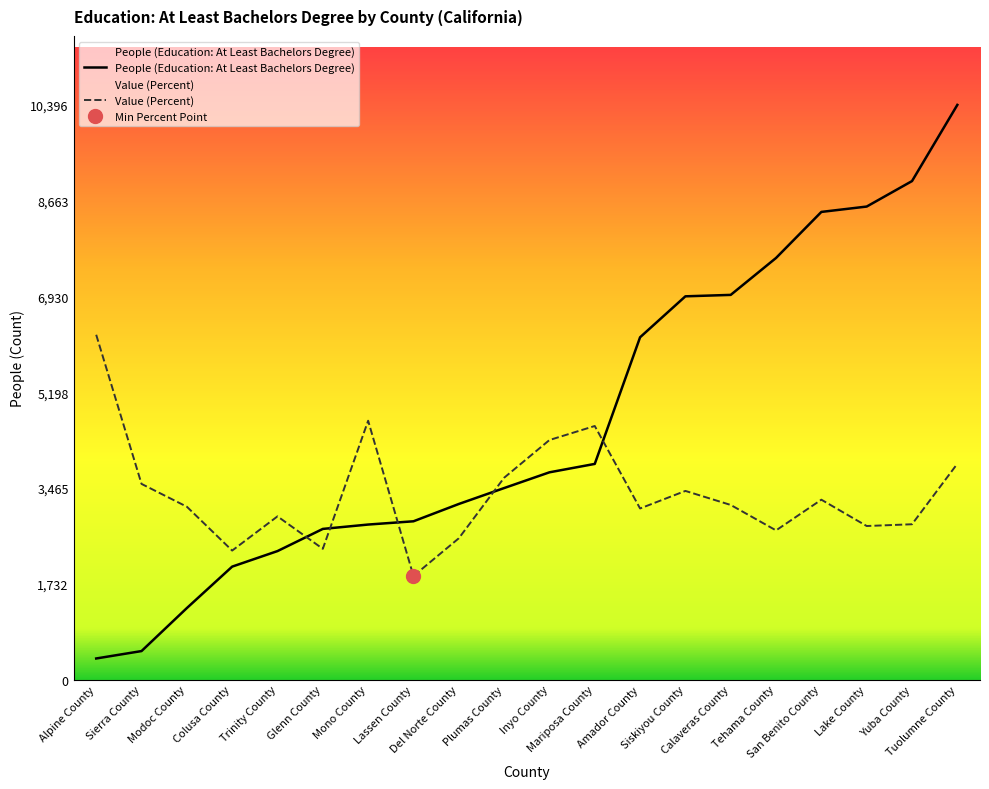

What is the minimum value shown in the chart?

381.0